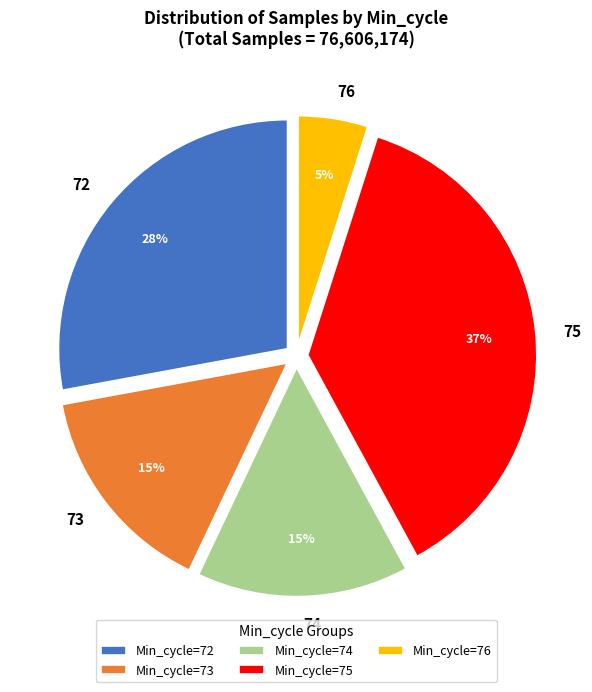

Is it true that 73 is 1% of the pie?

False